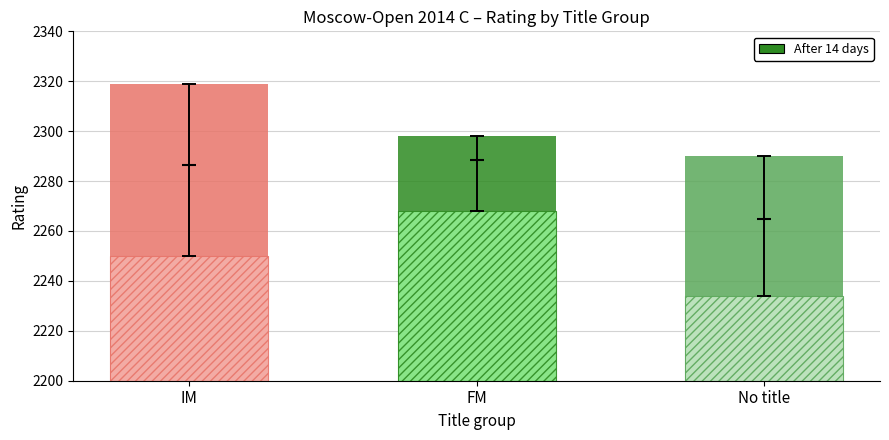

How many values are between 2290 and 2319?

3